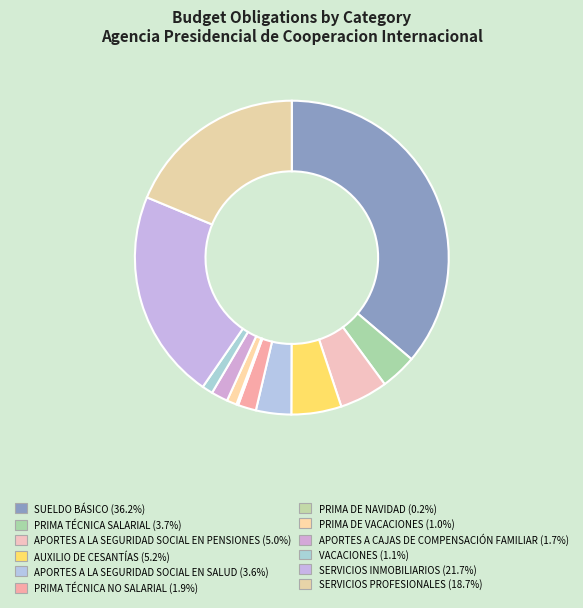

To the nearest percent, what percentage of the pie is APORTES A CAJAS DE COMPENSACIÓN FAMILIAR?

2%